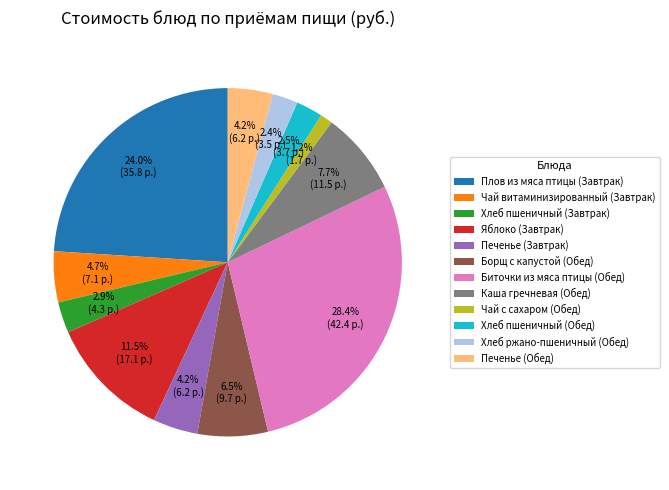

Which has a higher value, Плов из мяса птицы (Завтрак) or Каша гречневая (Обед)?

Плов из мяса птицы (Завтрак)